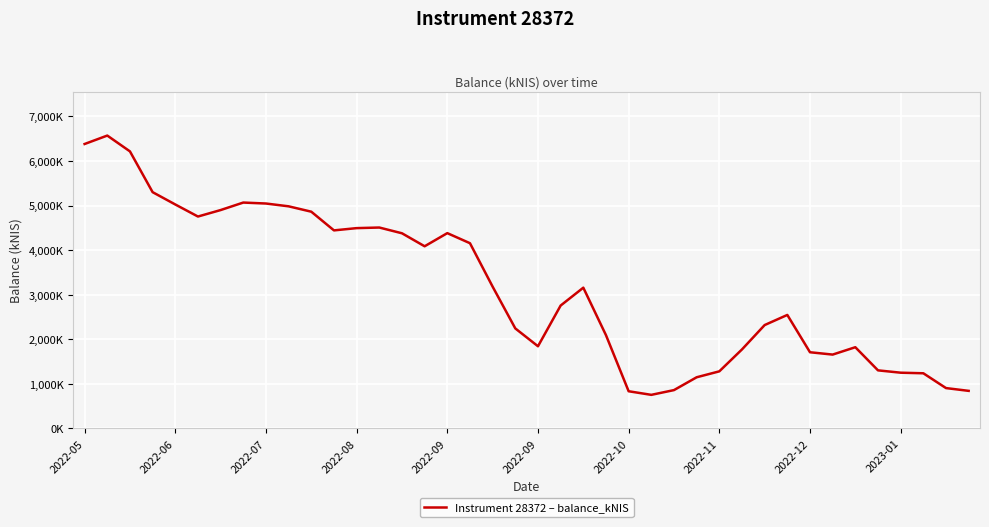

Does the chart display data point markers on the line(s)?

No